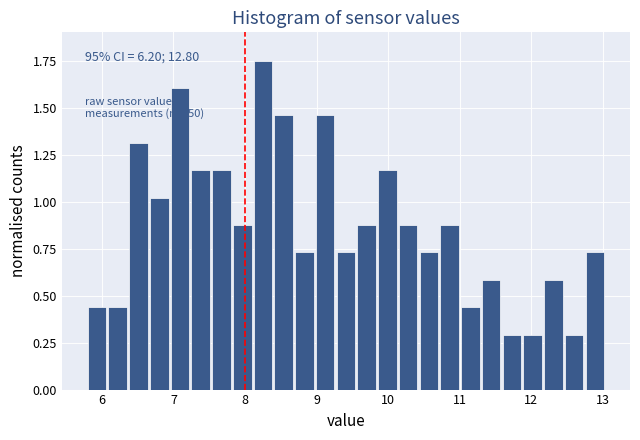

Around what value on the x-axis is the tallest bar? Give the approximate position of its centre, as read against the axis.

8.3